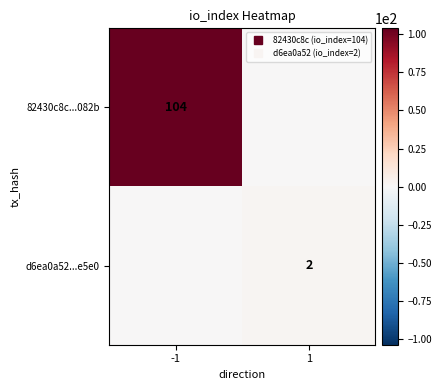

At which category is the sum across all series the highest?

-1